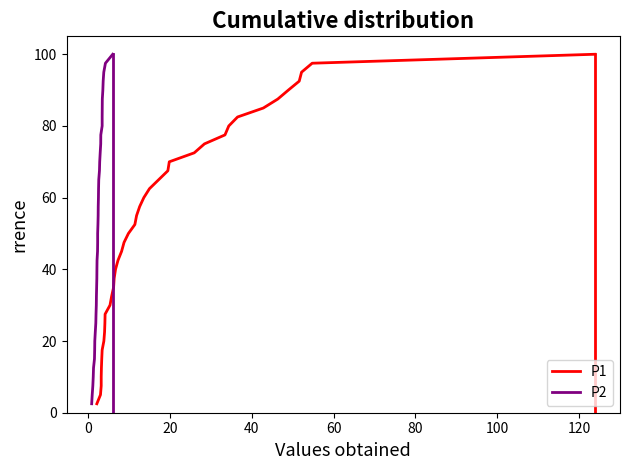

What is the value of the P2 point at the 36th from the left?

1.2